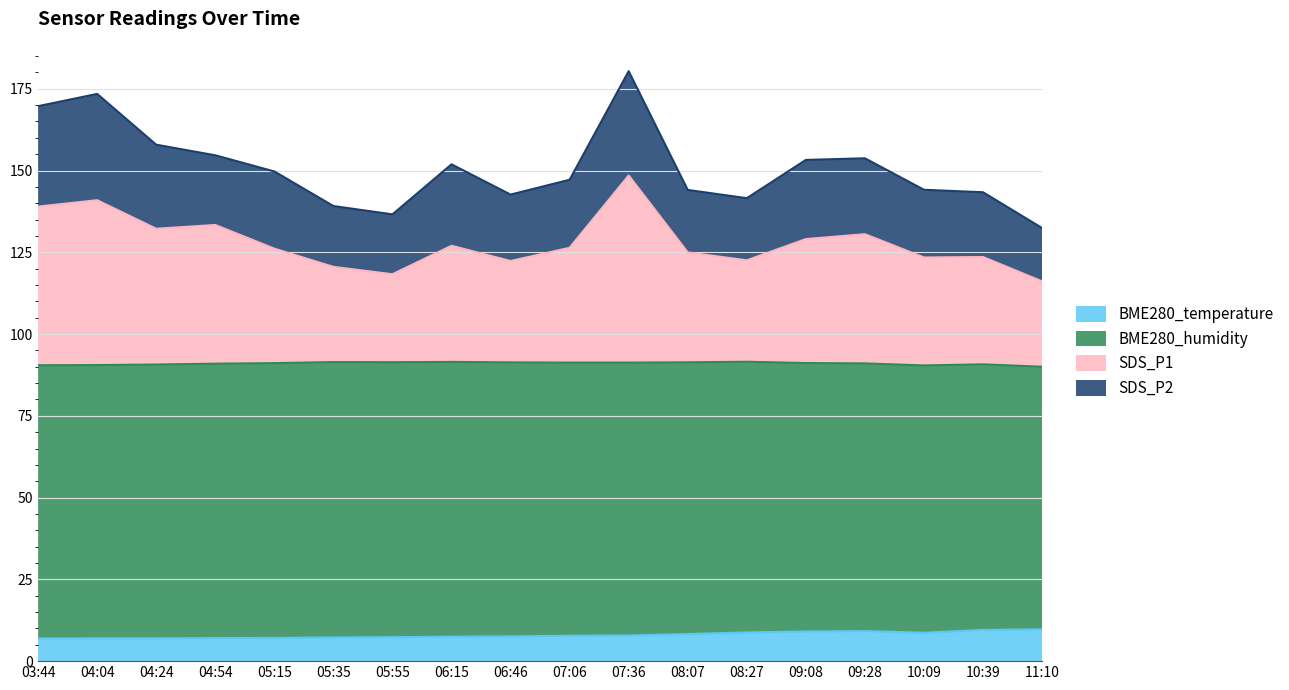

At which label does BME280_temperature reach its peak?

11:10